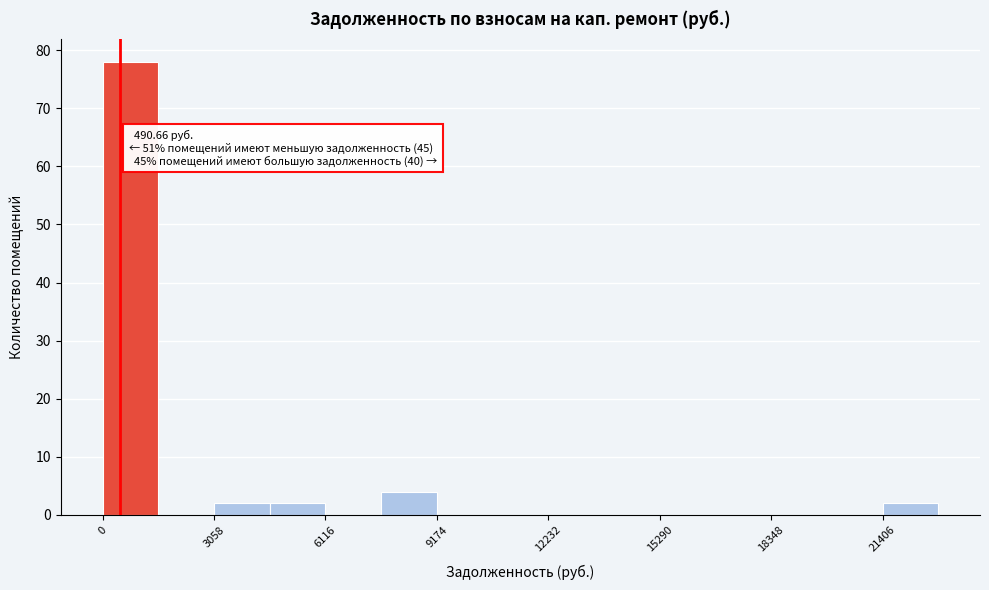

Read against the x-axis, roughly where is the centre of the tallest bar?

1000